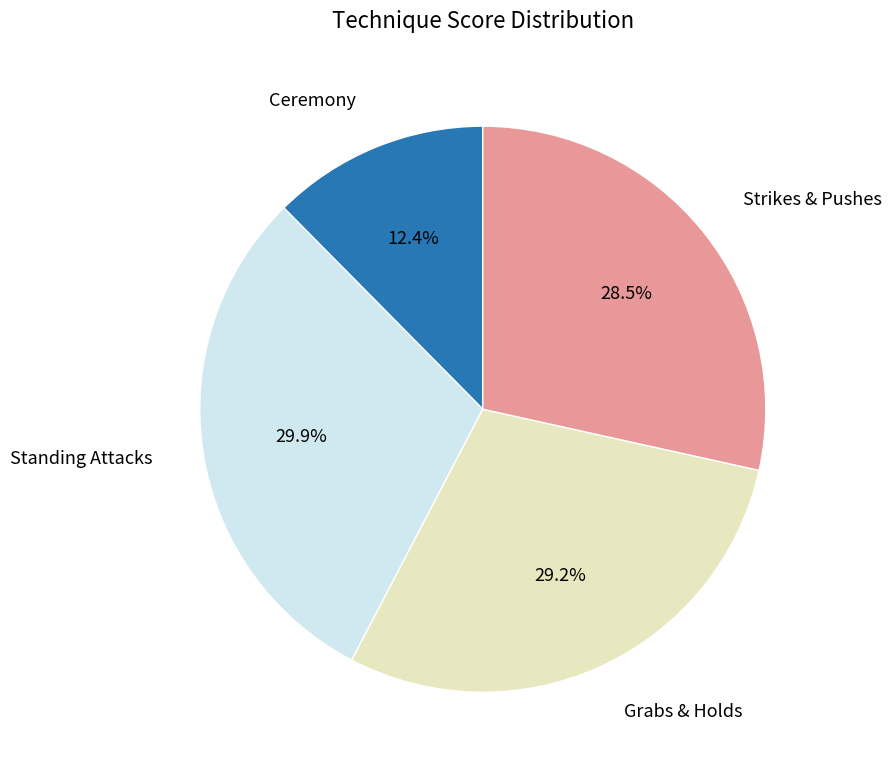

Is there a majority slice in this chart?

No